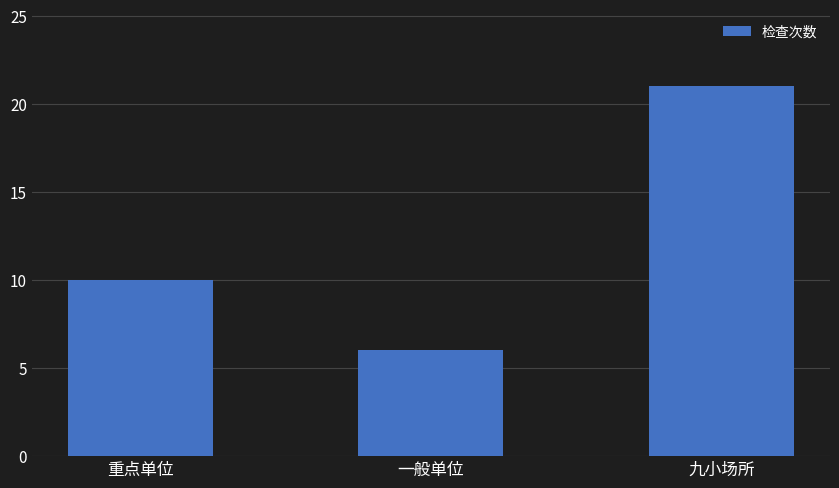

The value at 九小场所 is 21. True or false?

True